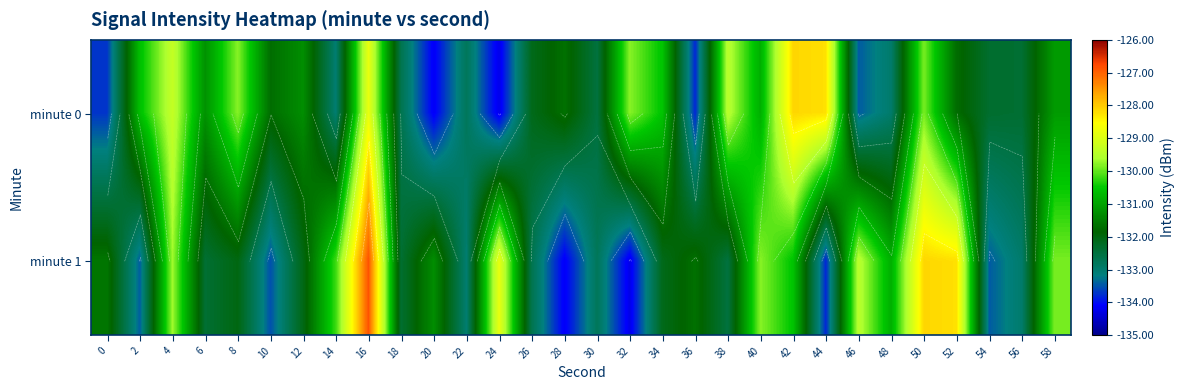

At which category is the sum across all series the highest?

16